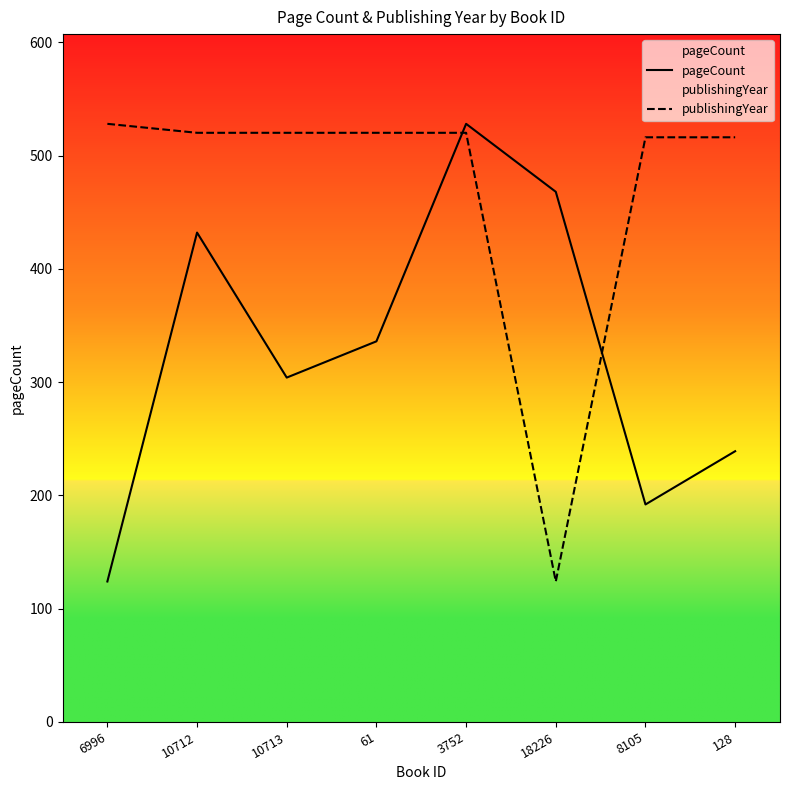

Which series has the widest spread of values?

pageCount